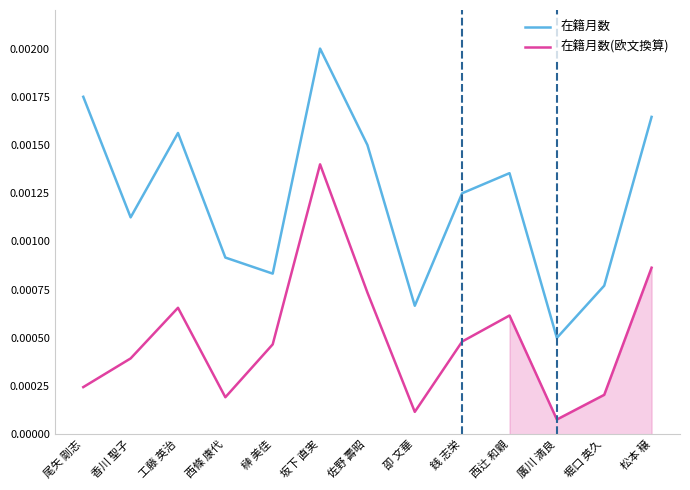

How many series are shown in this chart?

2